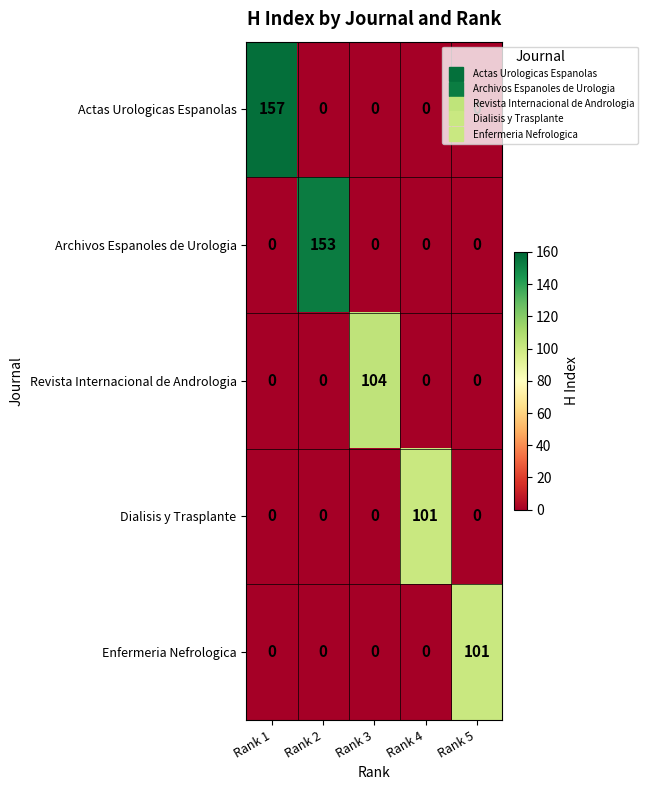

Which series changed the most between Rank 1 and Rank 4?

Actas Urologicas Espanolas